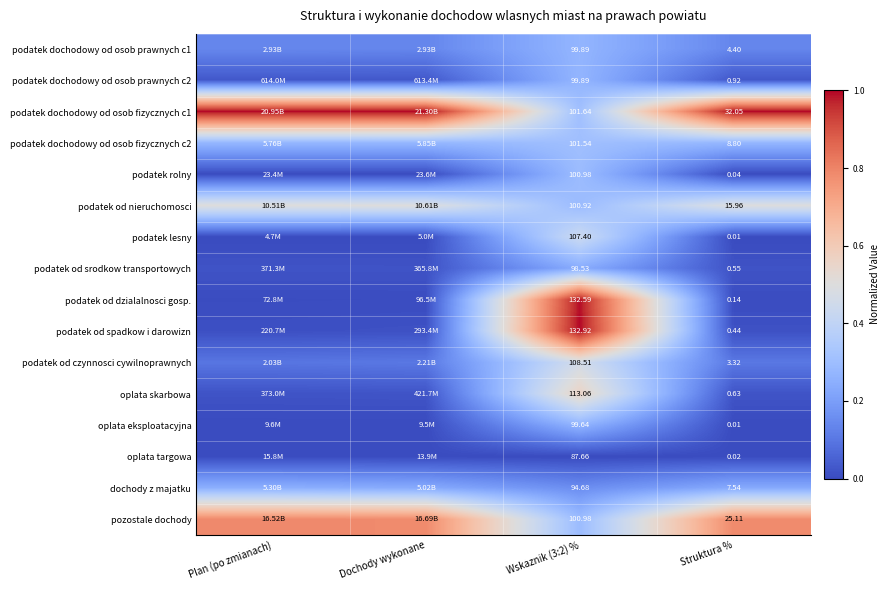

Is the value of podatek od czynnosci cywilnoprawnych at Wskaznik (3:2) % greater than the value of podatek rolny at Wskaznik (3:2) %?

Yes